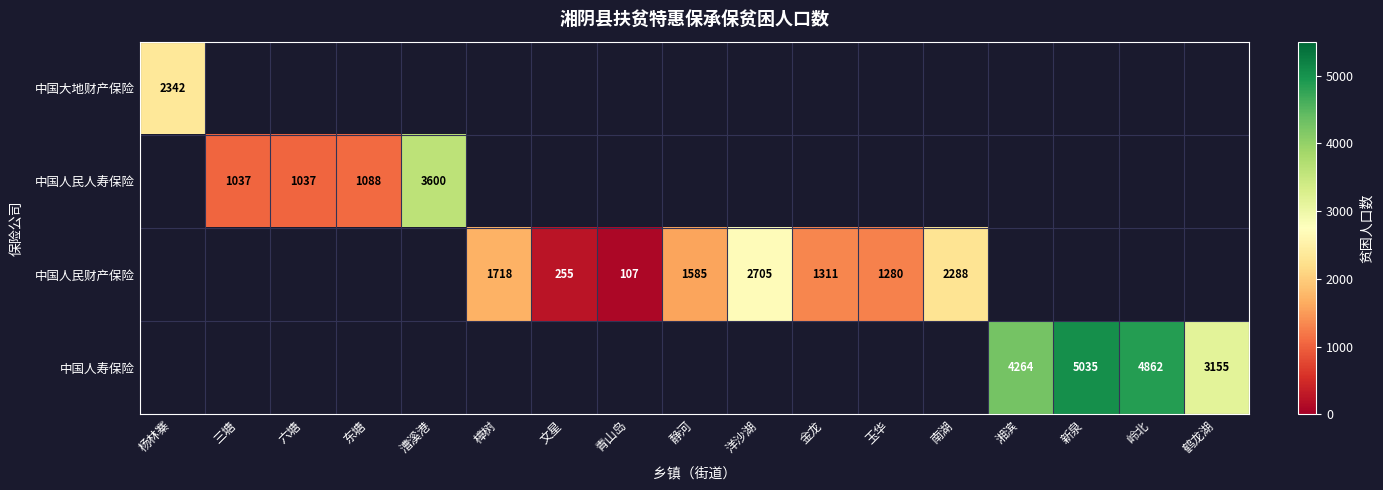

Is it true that 中国人民财产保险 equals 2056 at 玉华?

False